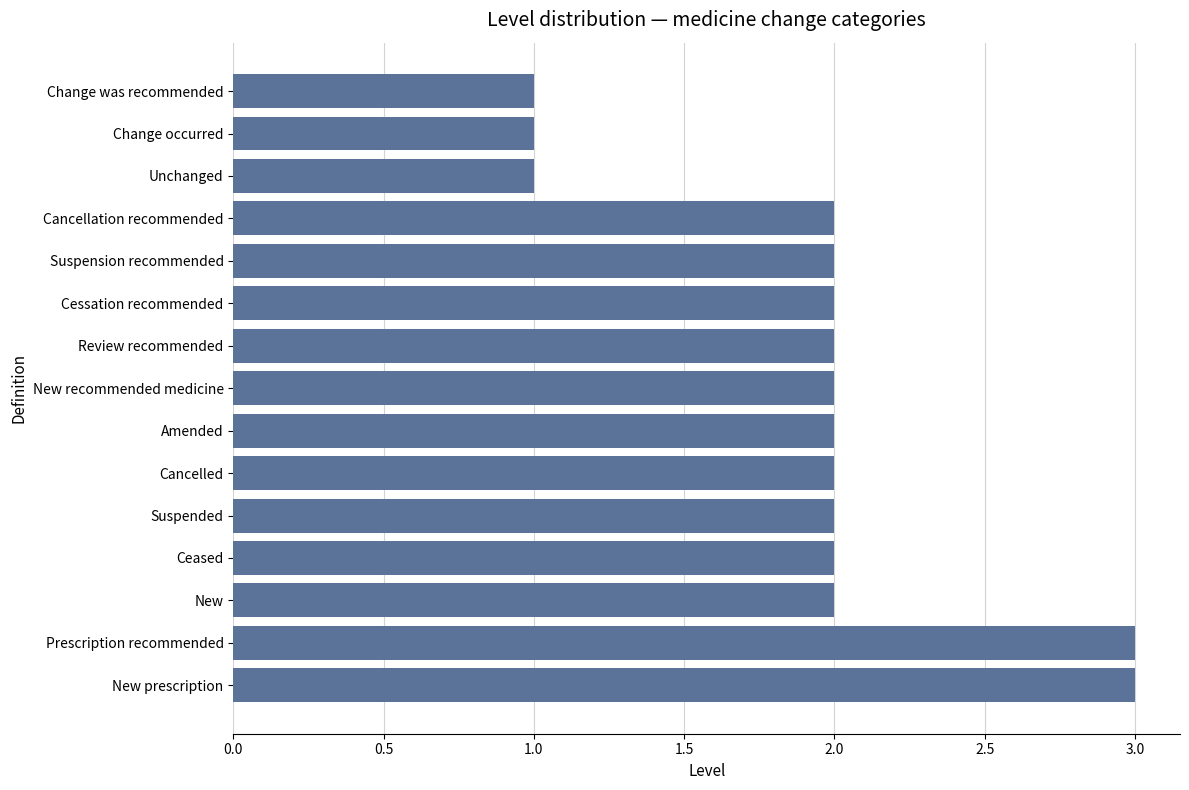

What is the minimum value shown in the chart?

1